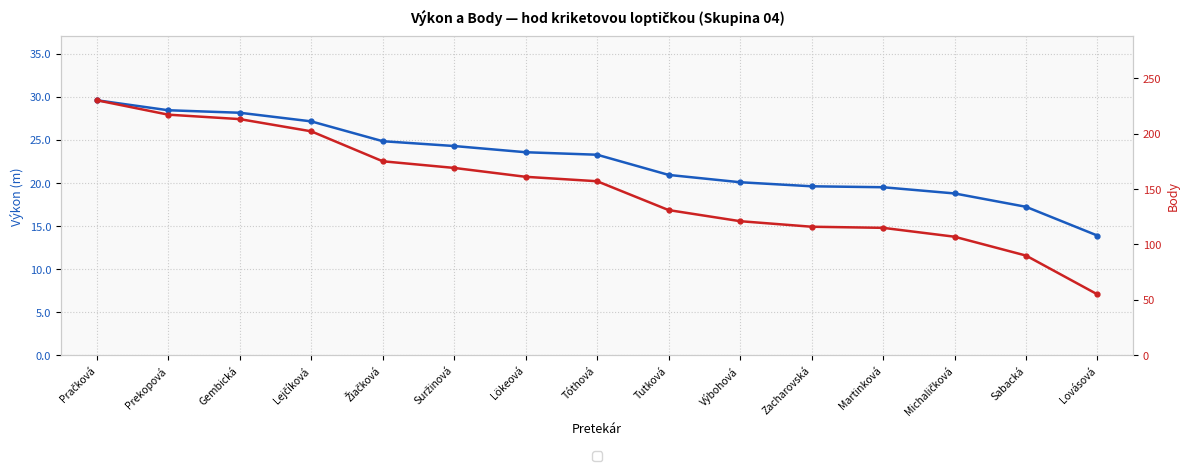

What value does the Body series have at Zacharovská?

116.0